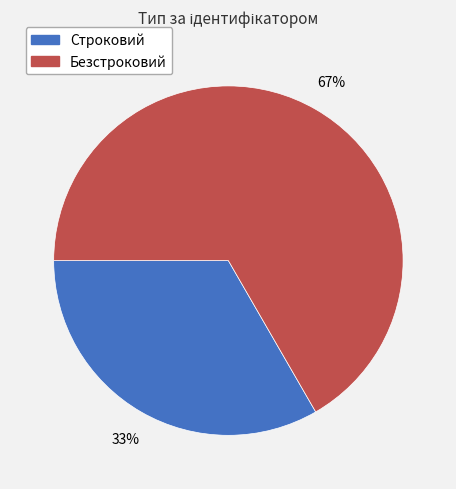

Do Строковий and Безстроковий together represent more than half of the pie?

Yes